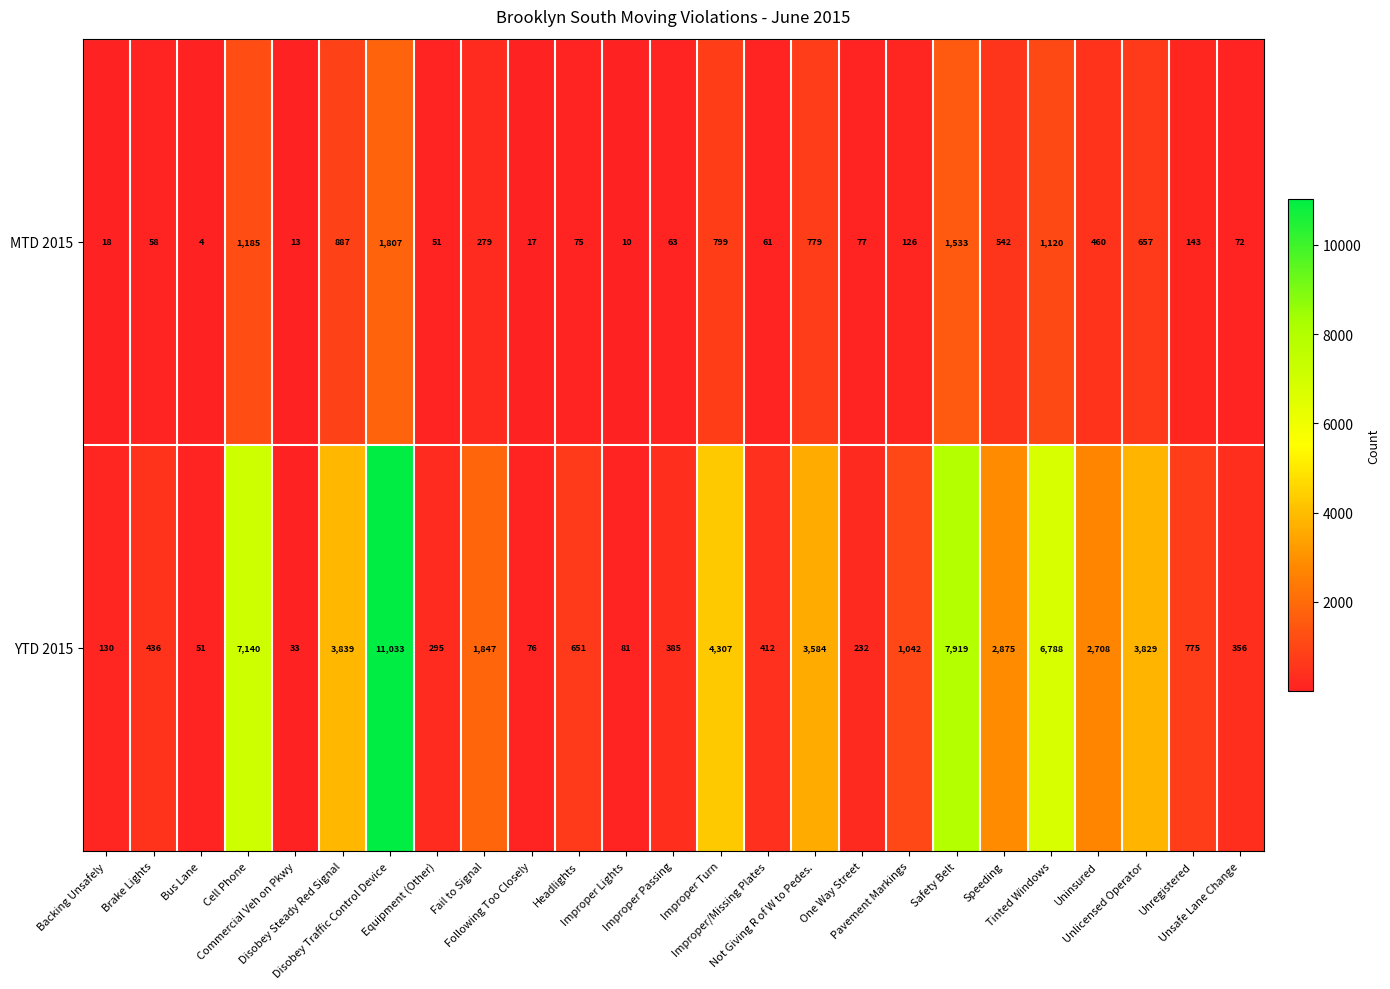

What is the smallest value displayed?

4